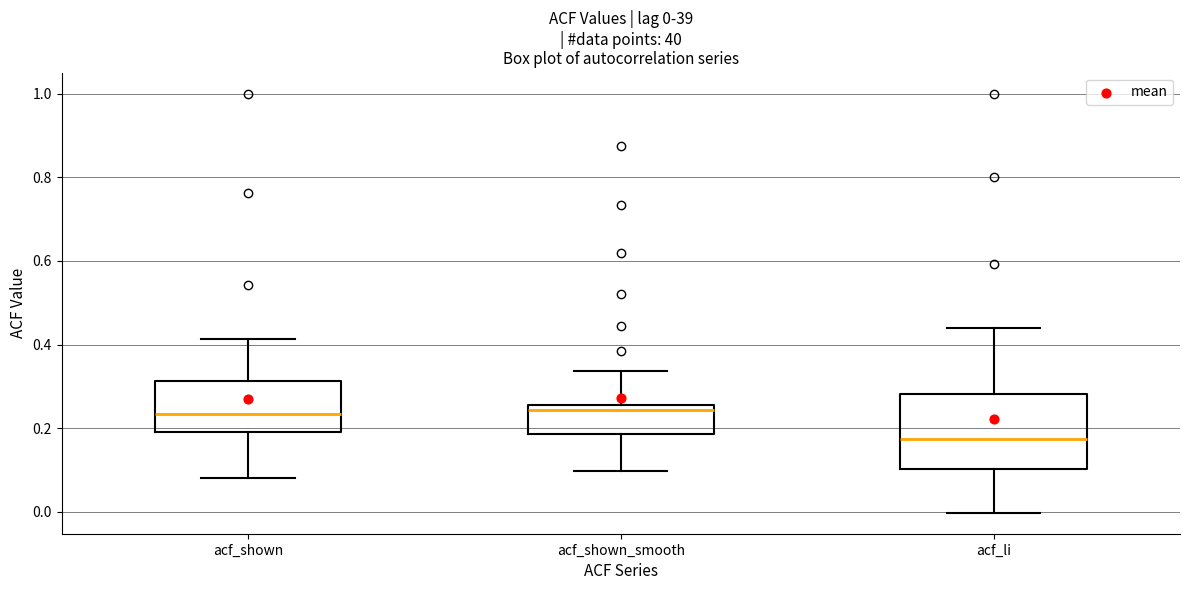

Comparing the boxes themselves (not the whiskers), which one is the tallest?

acf_li